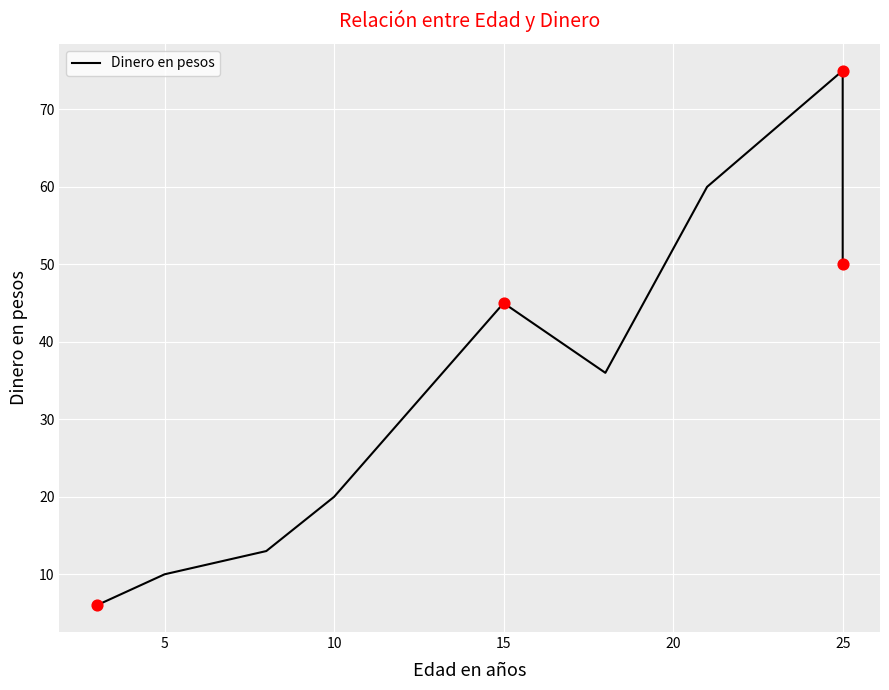

Between 15 and 0, which is larger?

15